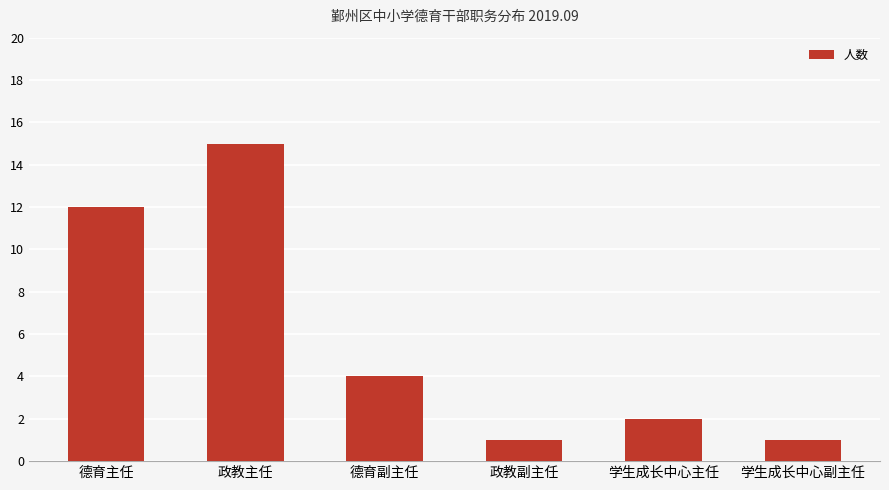

Is it true that the value at 学生成长中心主任 is 3?

False